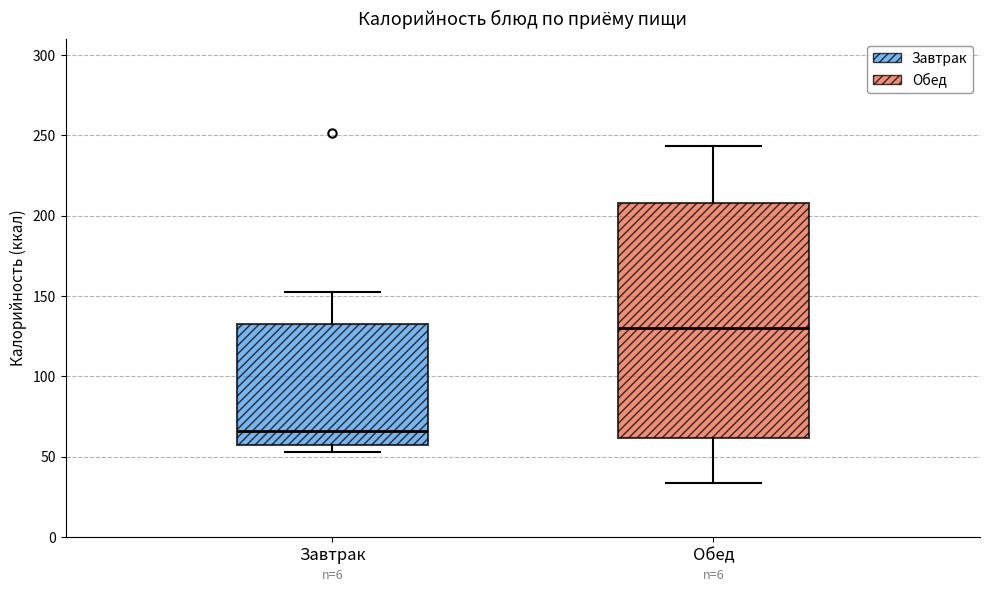

Which box is the tallest, from its lower edge to its upper edge?

Обед